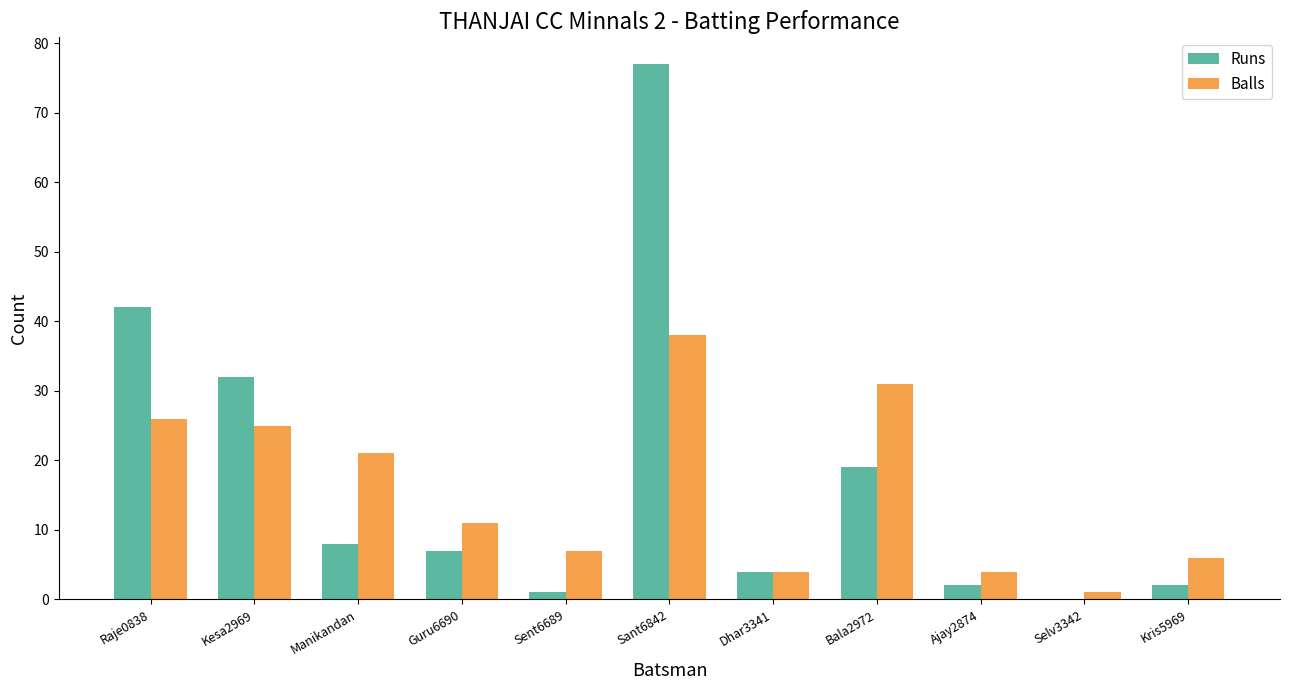

What is the average value of the Runs series?

18